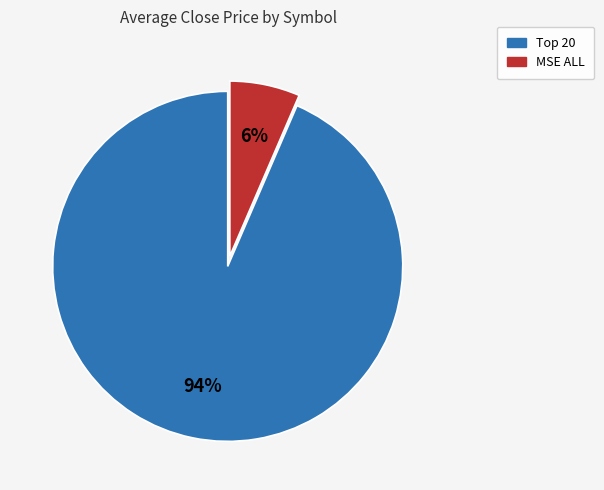

Rank the categories by value from highest to lowest.

Top 20, MSE ALL